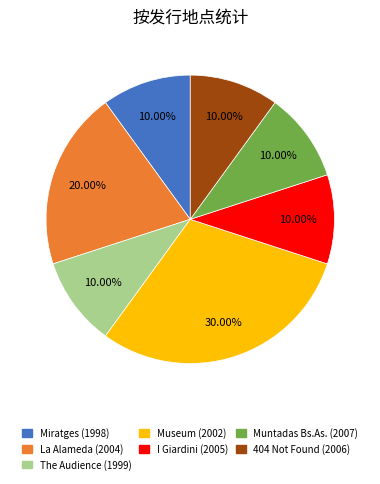

Is there any slice that represents more than half of the pie?

No